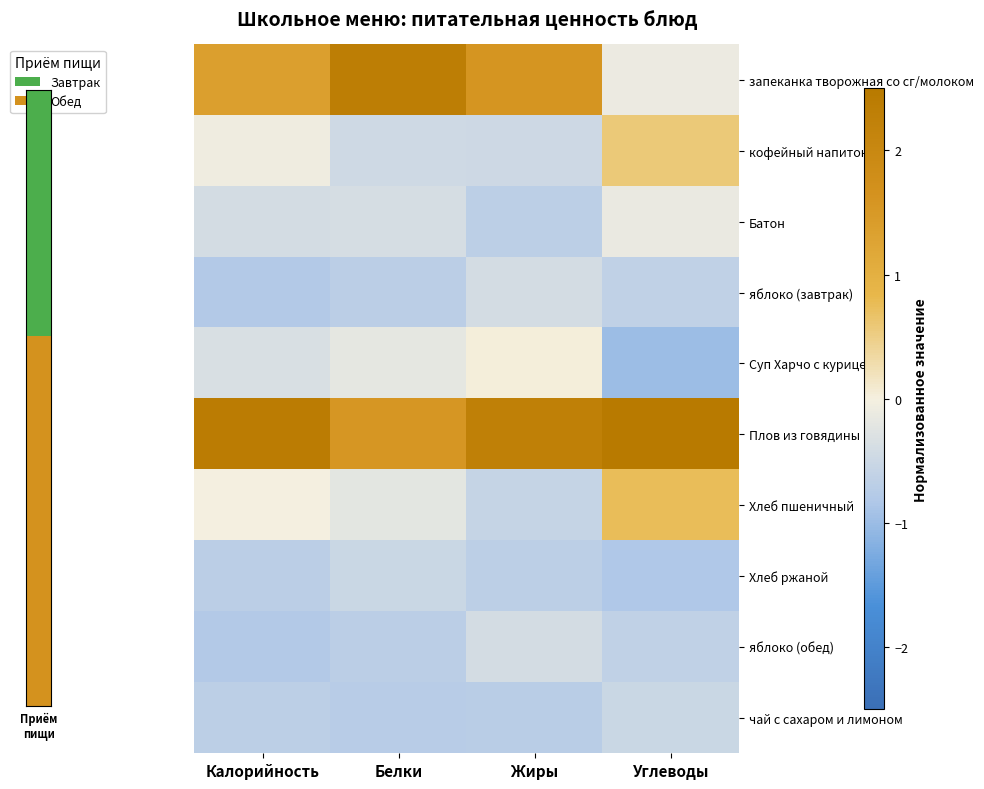

Reading left to right, extract all data points from this chart.

запеканка творожная со сг/молоком: Калорийность=1.4	Белки=2.3	Жиры=1.6	Углеводы=-0.1
кофейный напиток: Калорийность=-0.1	Белки=-0.5	Жиры=-0.5	Углеводы=0.6
Батон: Калорийность=-0.4	Белки=-0.4	Жиры=-0.7	Углеводы=-0.1
яблоко (завтрак): Калорийность=-0.8	Белки=-0.7	Жиры=-0.4	Углеводы=-0.6
Суп Харчо с курицей: Калорийность=-0.3	Белки=-0.2	Жиры=0.0	Углеводы=-1.0
Плов из говядины: Калорийность=2.4	Белки=1.5	Жиры=2.3	Углеводы=2.5
Хлеб пшеничный: Калорийность=-0.0	Белки=-0.2	Жиры=-0.6	Углеводы=0.8
Хлеб ржаной: Калорийность=-0.7	Белки=-0.5	Жиры=-0.7	Углеводы=-0.8
яблоко (обед): Калорийность=-0.8	Белки=-0.7	Жиры=-0.4	Углеводы=-0.6
чай с сахаром и лимоном: Калорийность=-0.7	Белки=-0.7	Жиры=-0.7	Углеводы=-0.5